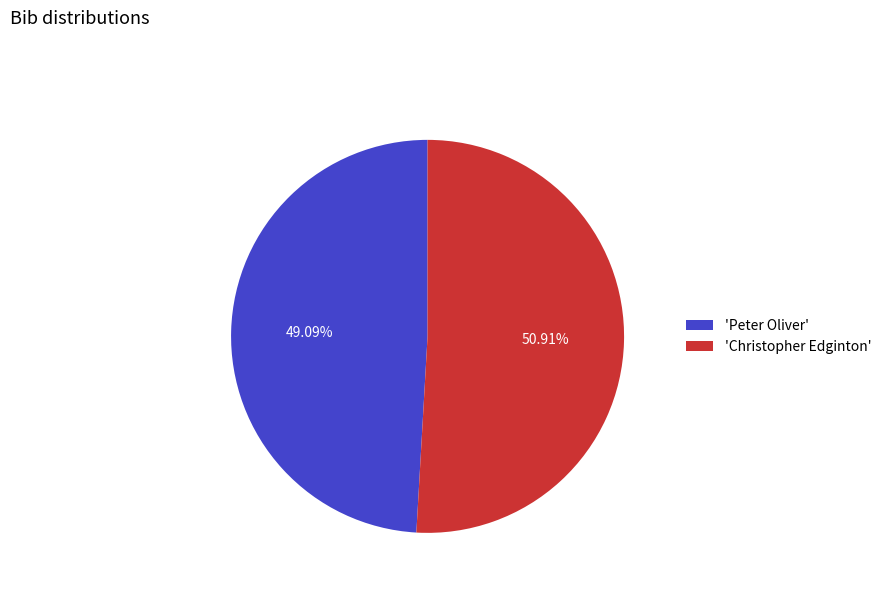

Combined, do 'Peter Oliver' and 'Christopher Edginton' account for over 50%?

Yes